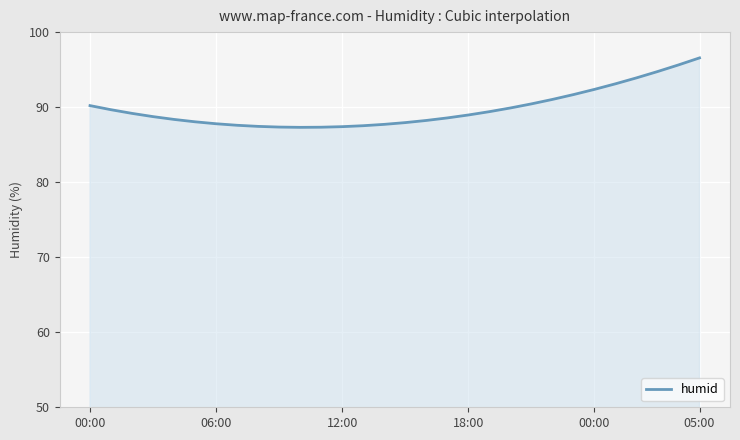

What is the difference between the maximum and minimum values?

9.3